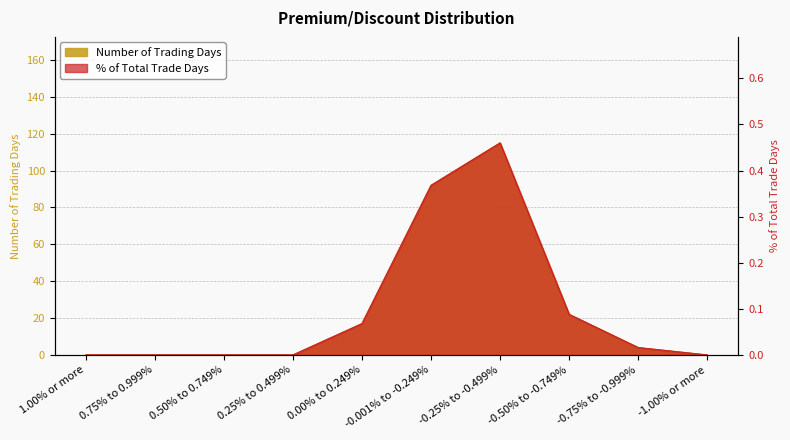

At which category does Number of Trading Days reach its first local peak?

-0.25% to -0.499%